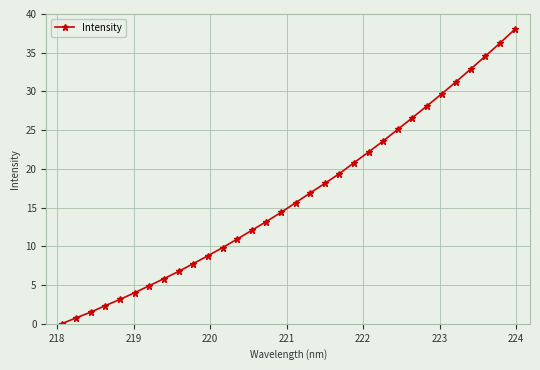

Does the chart have visible grid lines?

Yes